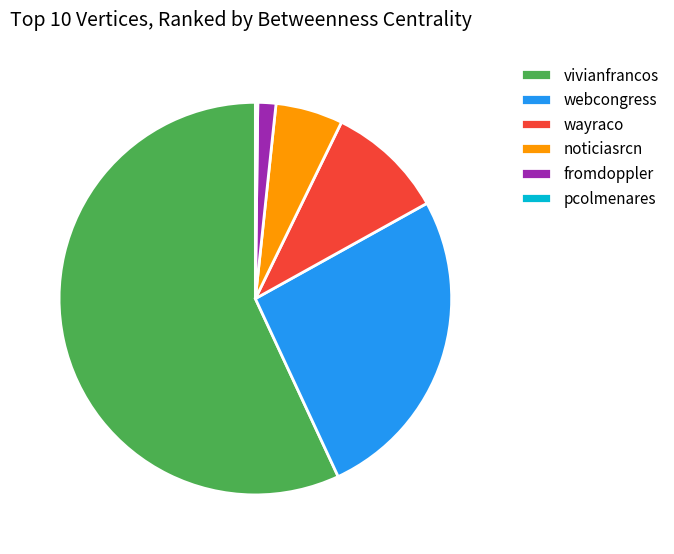

Which has a higher value, wayraco or vivianfrancos?

vivianfrancos